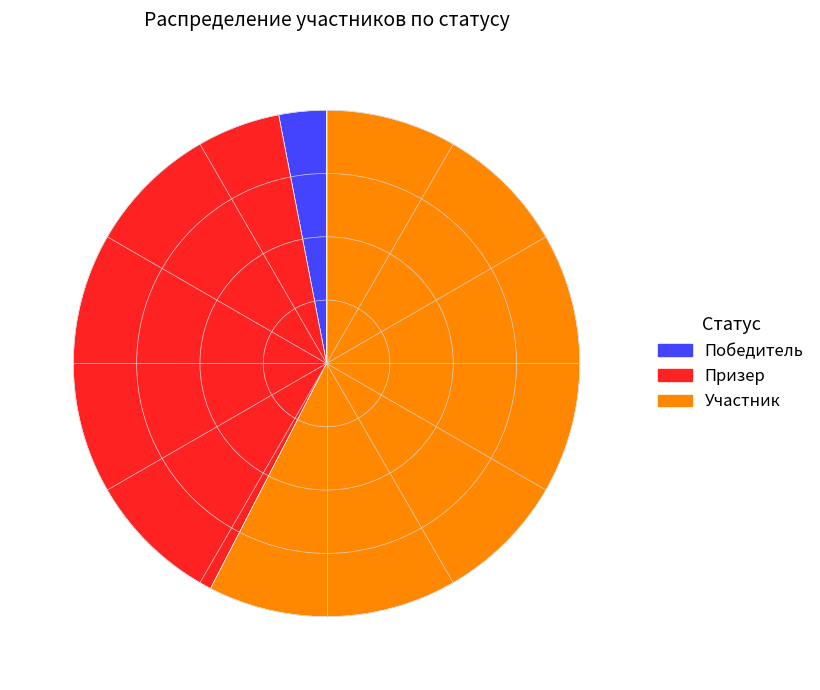

How many segments does this pie chart have?

3